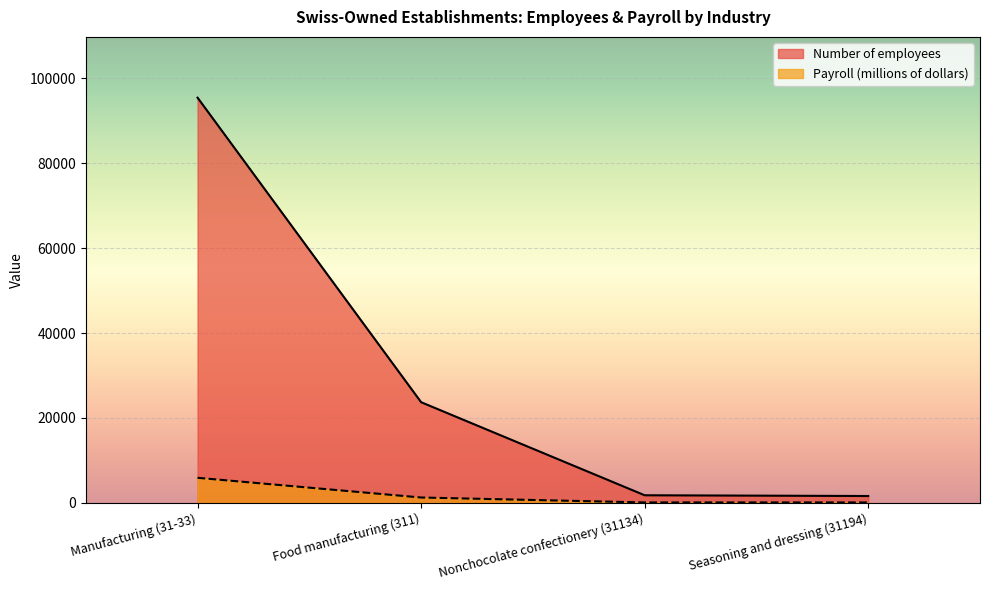

Between Manufacturing (31-33) and Seasoning and dressing (31194), which series saw the biggest shift?

Number of employees